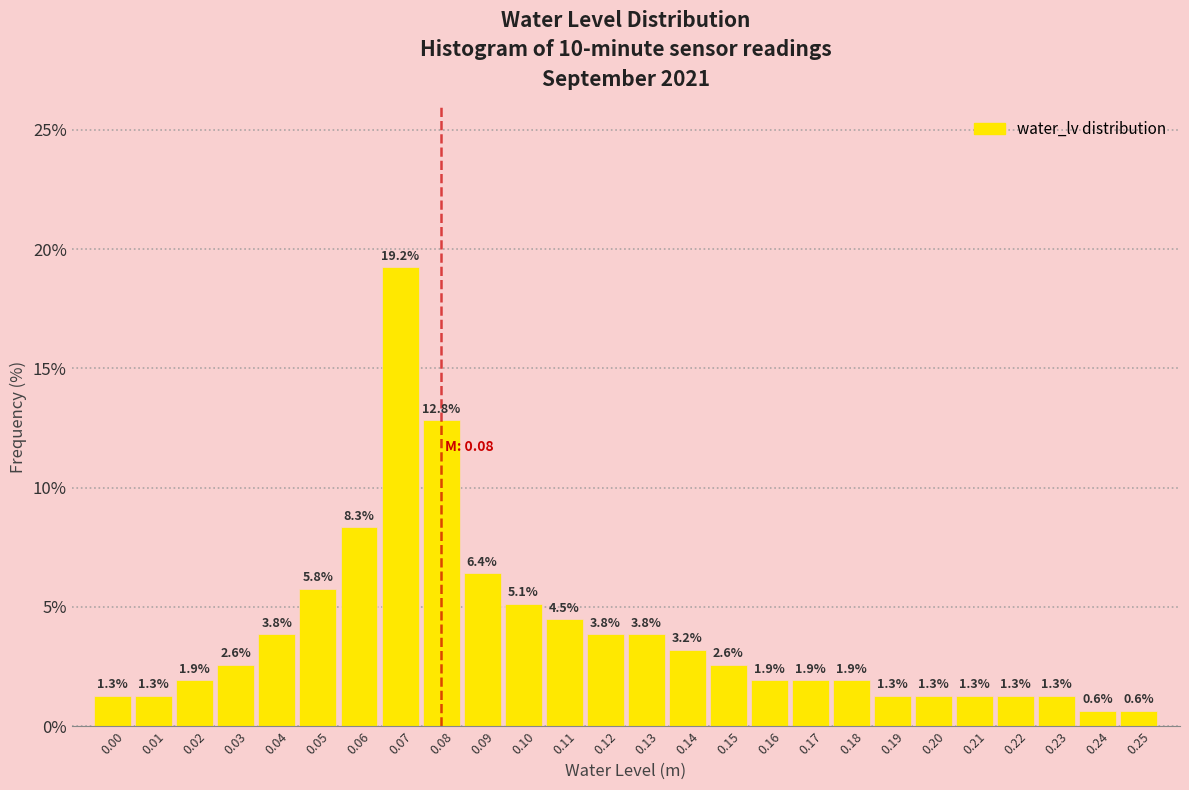

Reading left to right, list every bar in this chart as the range it spans on the x-axis followed by its height.

-0.005 to 0.005: 1.3
0.005 to 0.015: 1.3
0.015 to 0.025: 1.9
0.025 to 0.035: 2.6
0.035 to 0.045: 3.8
0.045 to 0.055: 5.8
0.055 to 0.065: 8.3
0.065 to 0.075: 19.2
0.075 to 0.085: 12.8
0.085 to 0.095: 6.4
0.095 to 0.105: 5.1
0.105 to 0.115: 4.5
0.115 to 0.125: 3.8
0.125 to 0.135: 3.8
0.135 to 0.145: 3.2
0.145 to 0.155: 2.6
0.155 to 0.165: 1.9
0.165 to 0.175: 1.9
0.175 to 0.185: 1.9
0.185 to 0.195: 1.3
0.195 to 0.205: 1.3
0.205 to 0.215: 1.3
0.215 to 0.225: 1.3
0.225 to 0.235: 1.3
0.235 to 0.245: 0.6
0.245 to 0.255: 0.6